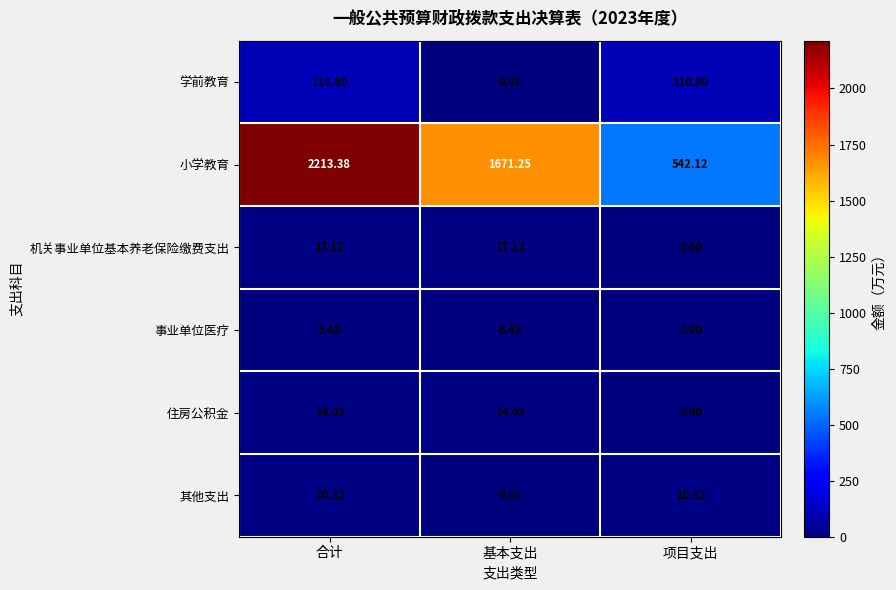

Which series has the widest spread of values?

小学教育